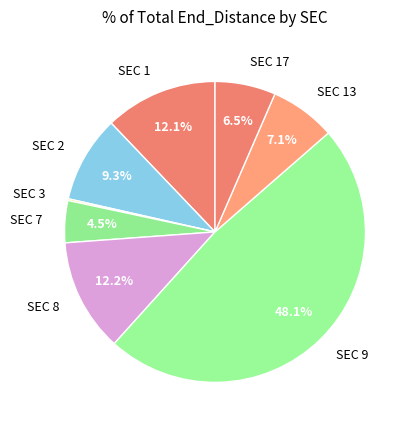

Does SEC 7 represent more than half of the total?

No